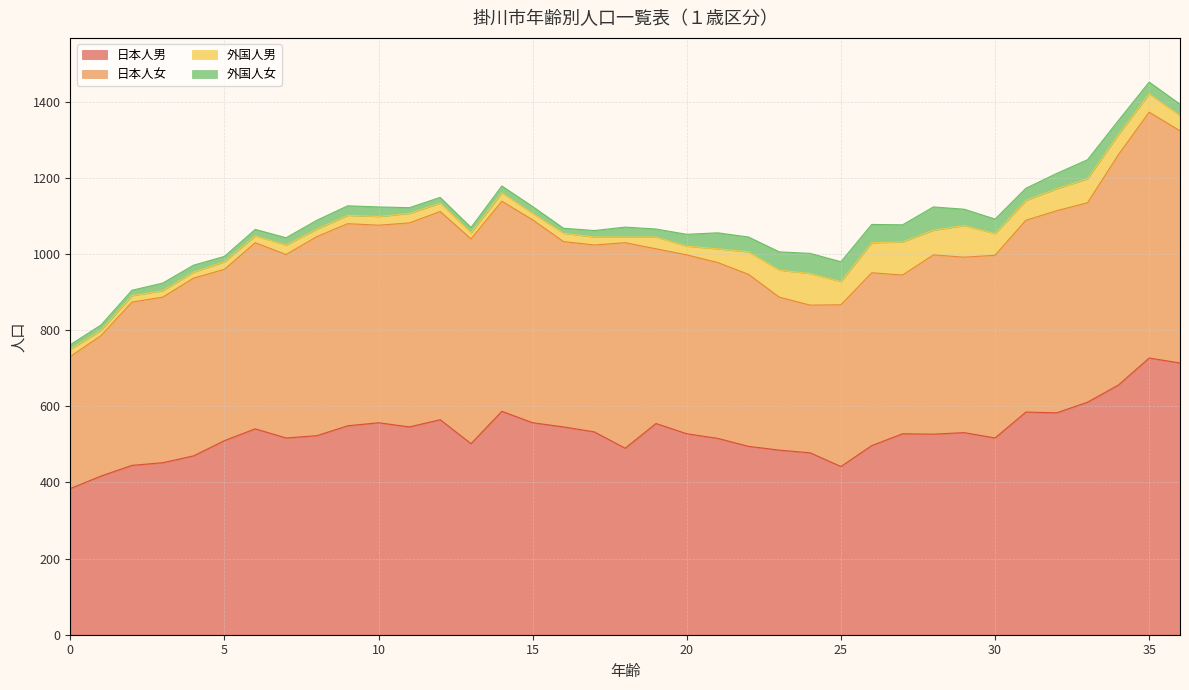

Does the chart display data point markers on the line(s)?

No